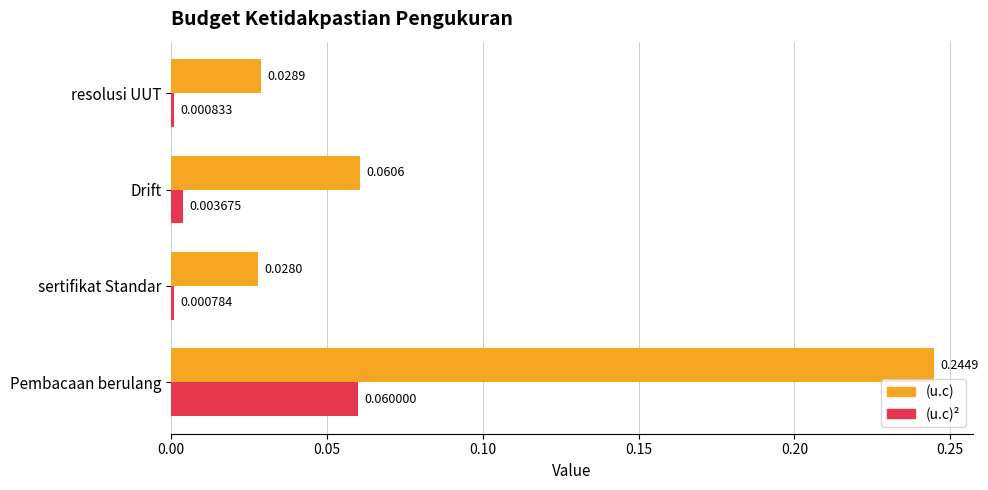

Rank the series at Pembacaan berulang from lowest to highest value.

(u.c)², (u.c)